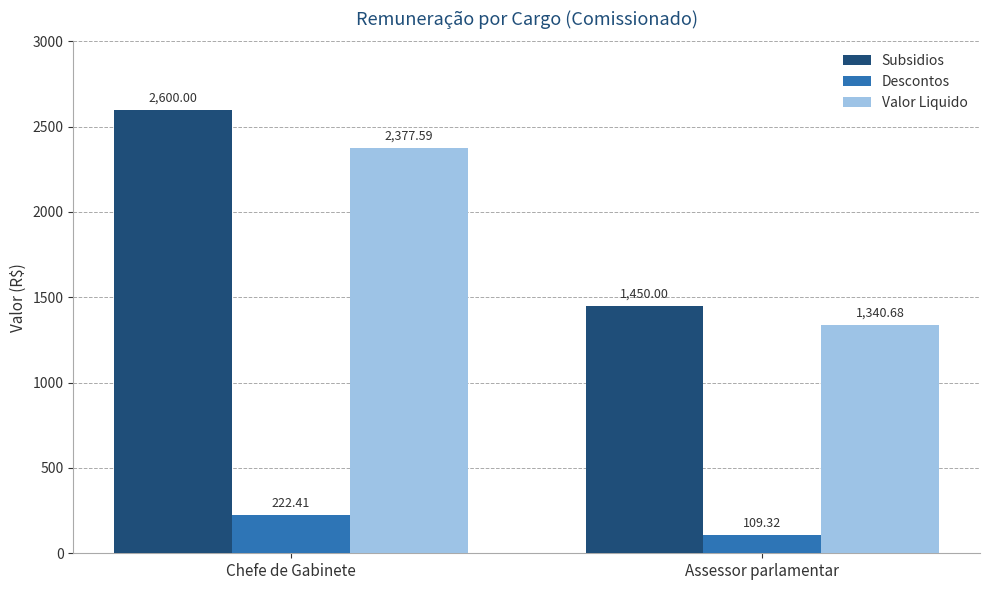

What is the label of the 1st bar from the left?

Chefe de Gabinete